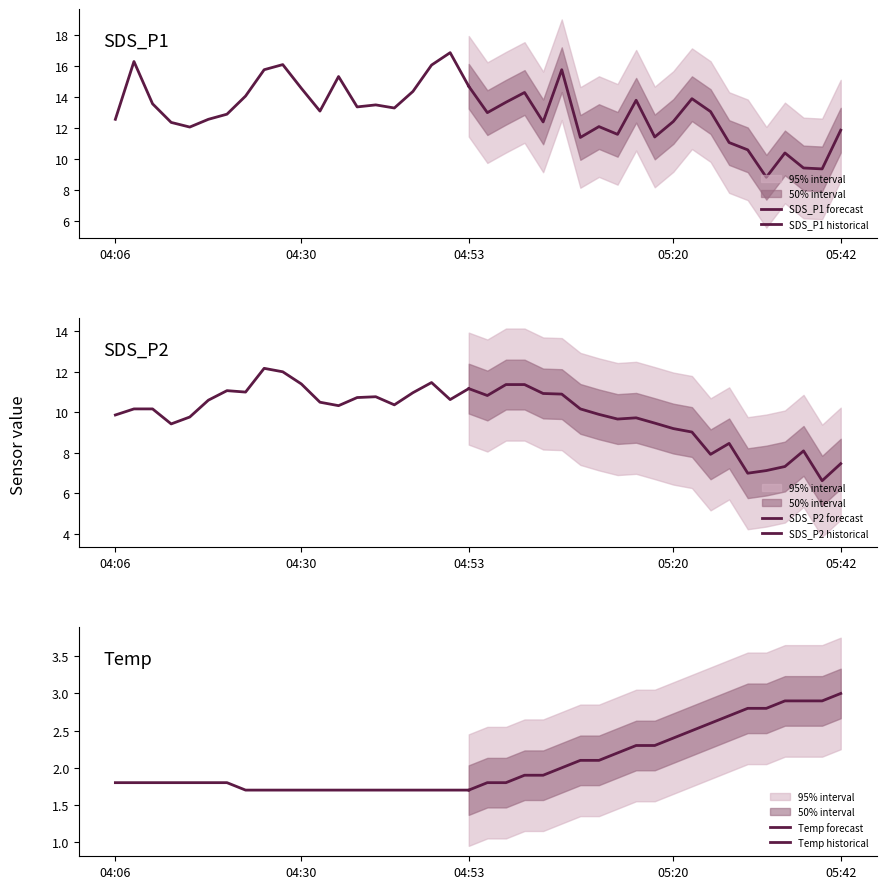

Does the chart have visible grid lines?

No